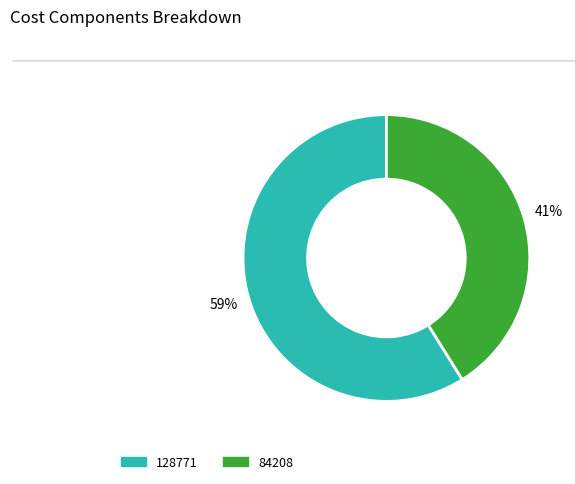

Does any single category account for the majority?

Yes